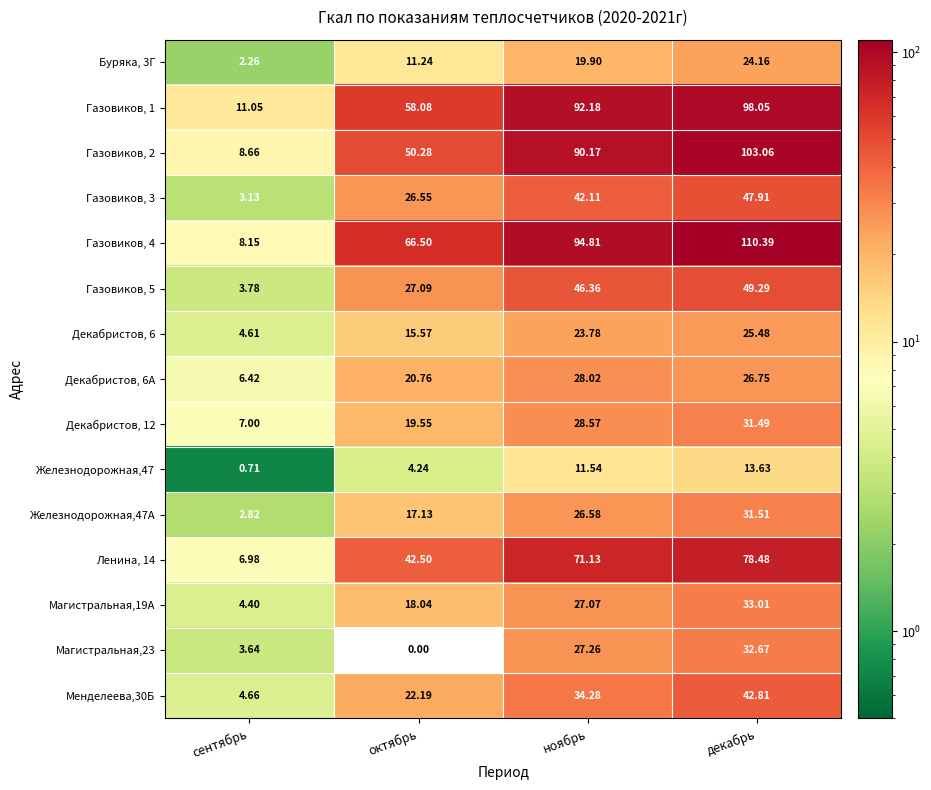

At which label is Декабристов, 6 closest to 15?

октябрь